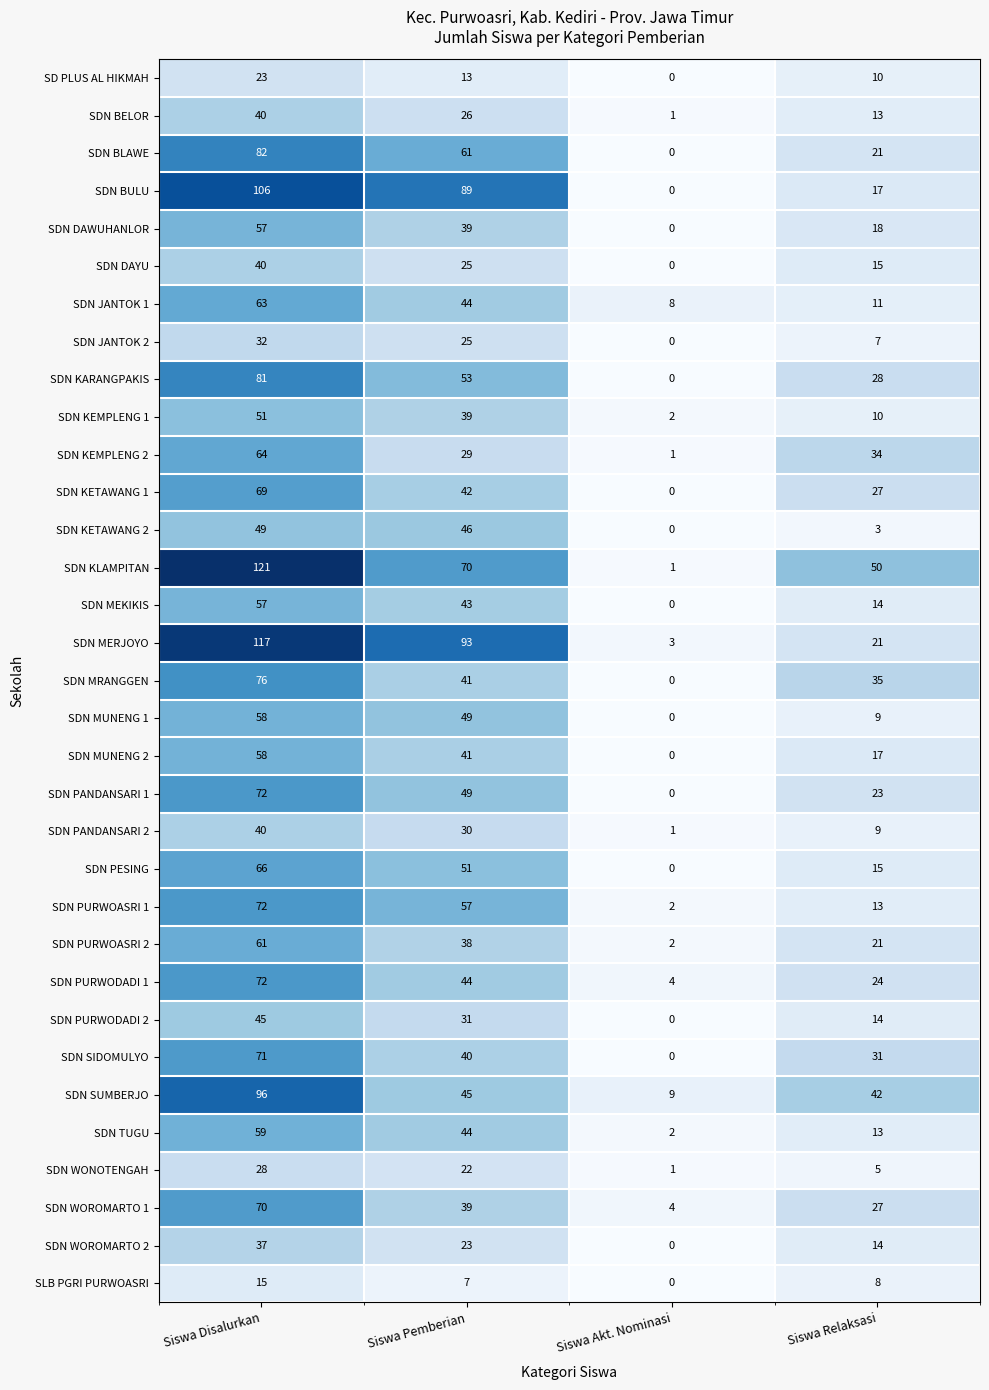

Which series has the largest total across all categories?

SDN KLAMPITAN